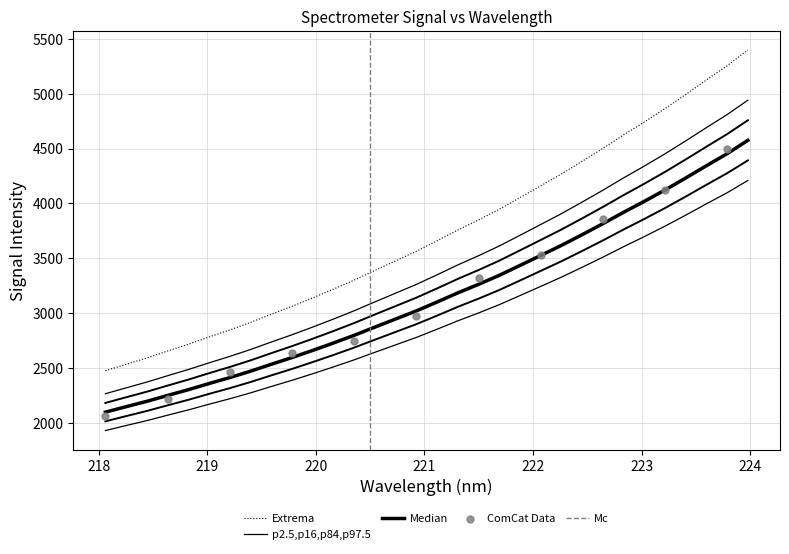

Between 222.0721 and 218.2508, which is larger?

222.0721